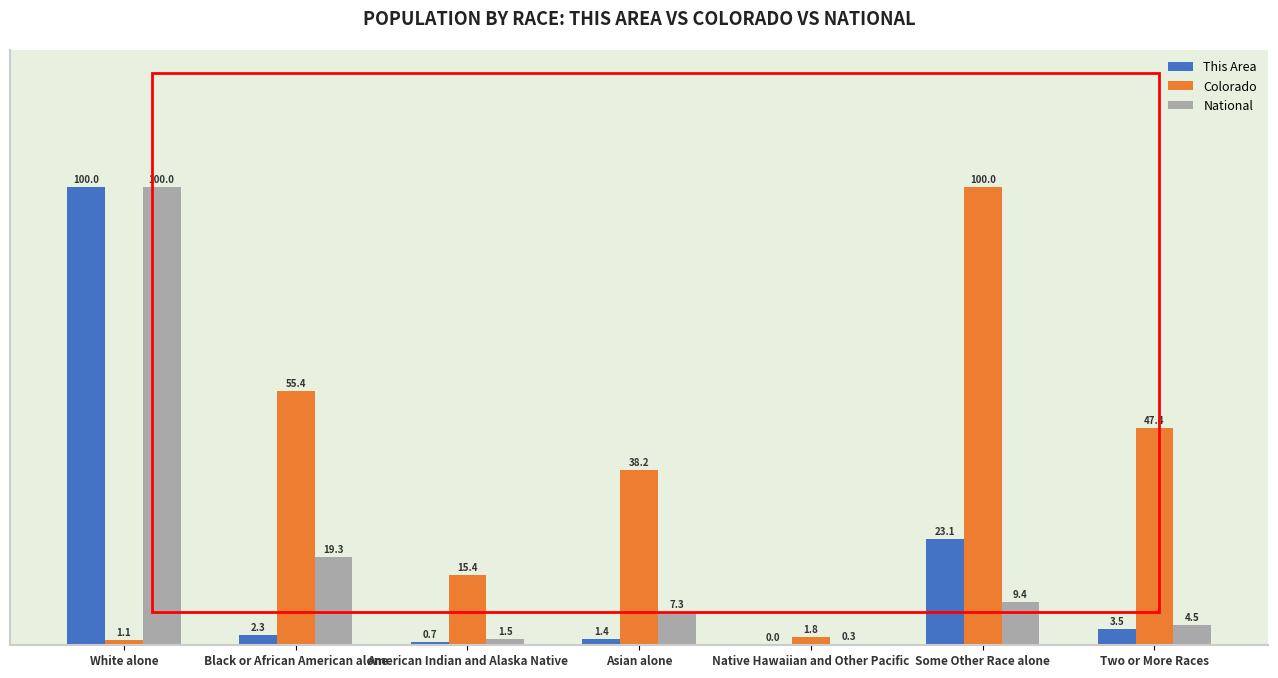

What is the sum of the This Area values at Some Other Race alone and Two or More Races?

26.6